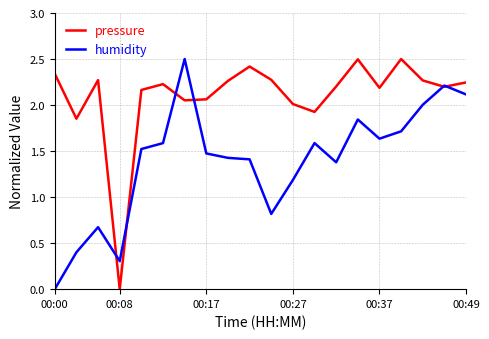

List the series in order of their overall mean, lowest first.

humidity, pressure